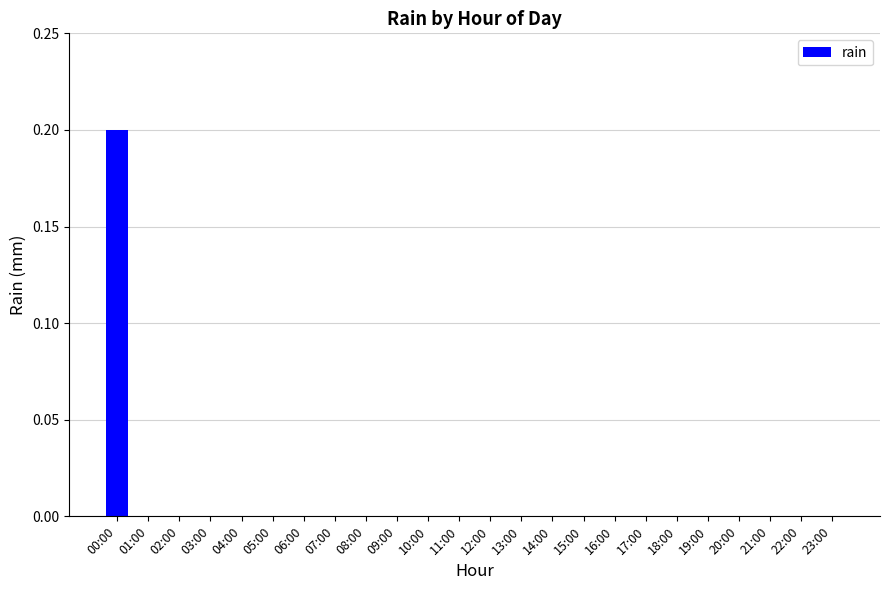

The value at 14:00 is -0.1. True or false?

False